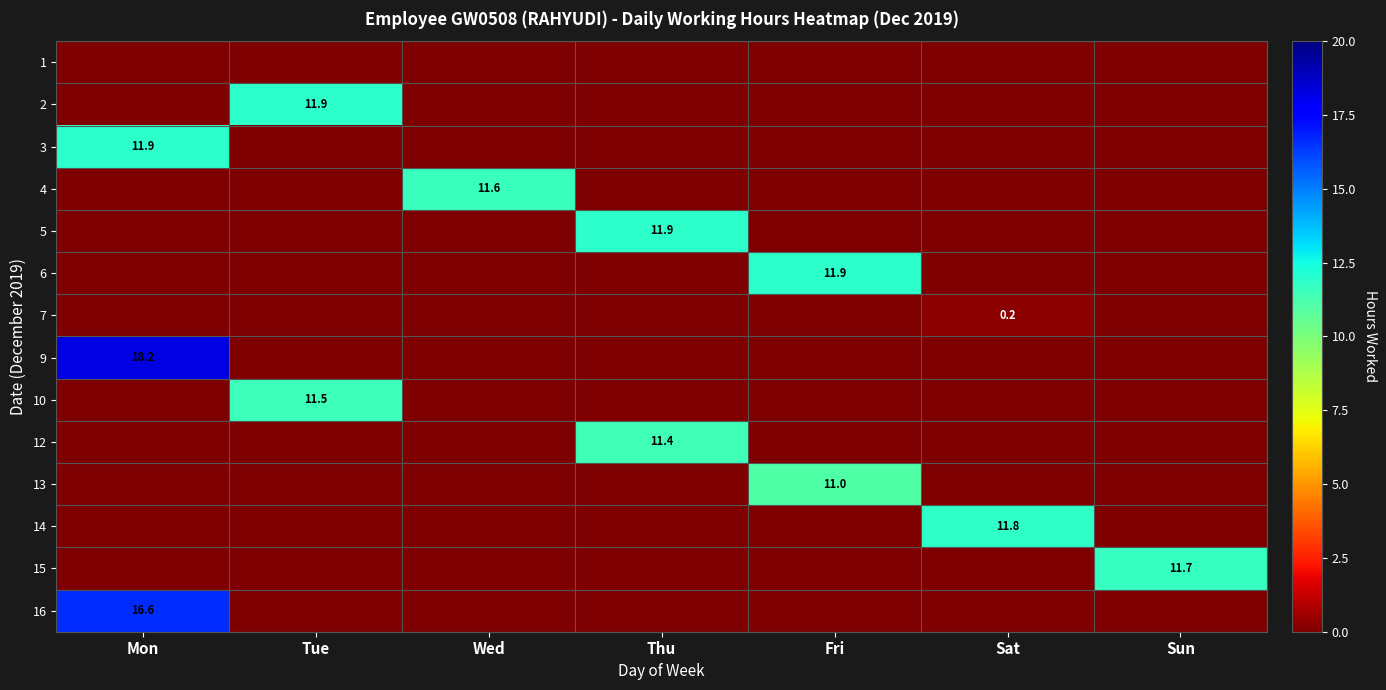

The value of 12 at Tue is -6.2. True or false?

False